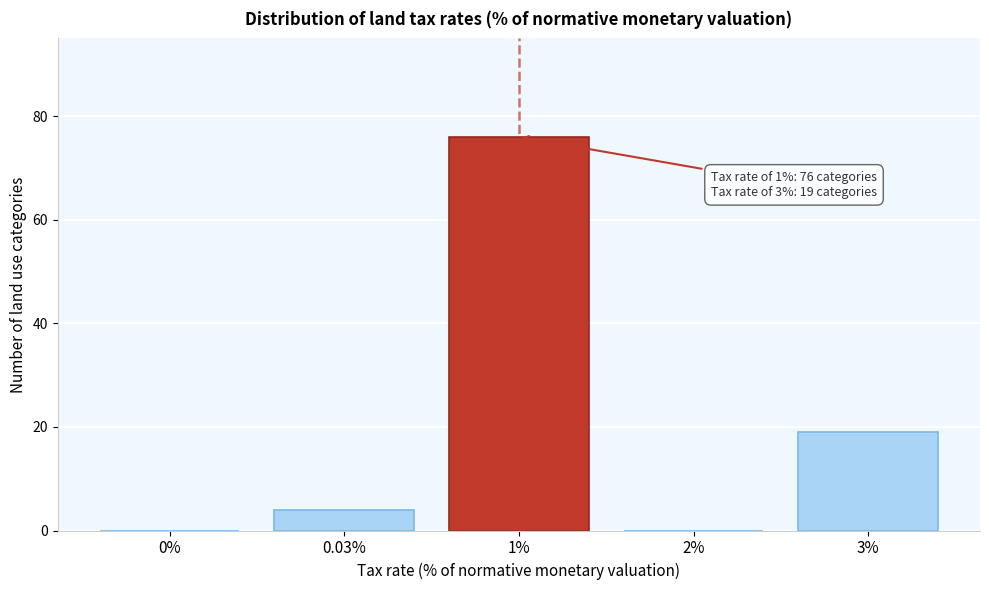

Reading left to right, list all the values displayed in this chart.

0%=0	0.03%=4	1%=76	2%=0	3%=19